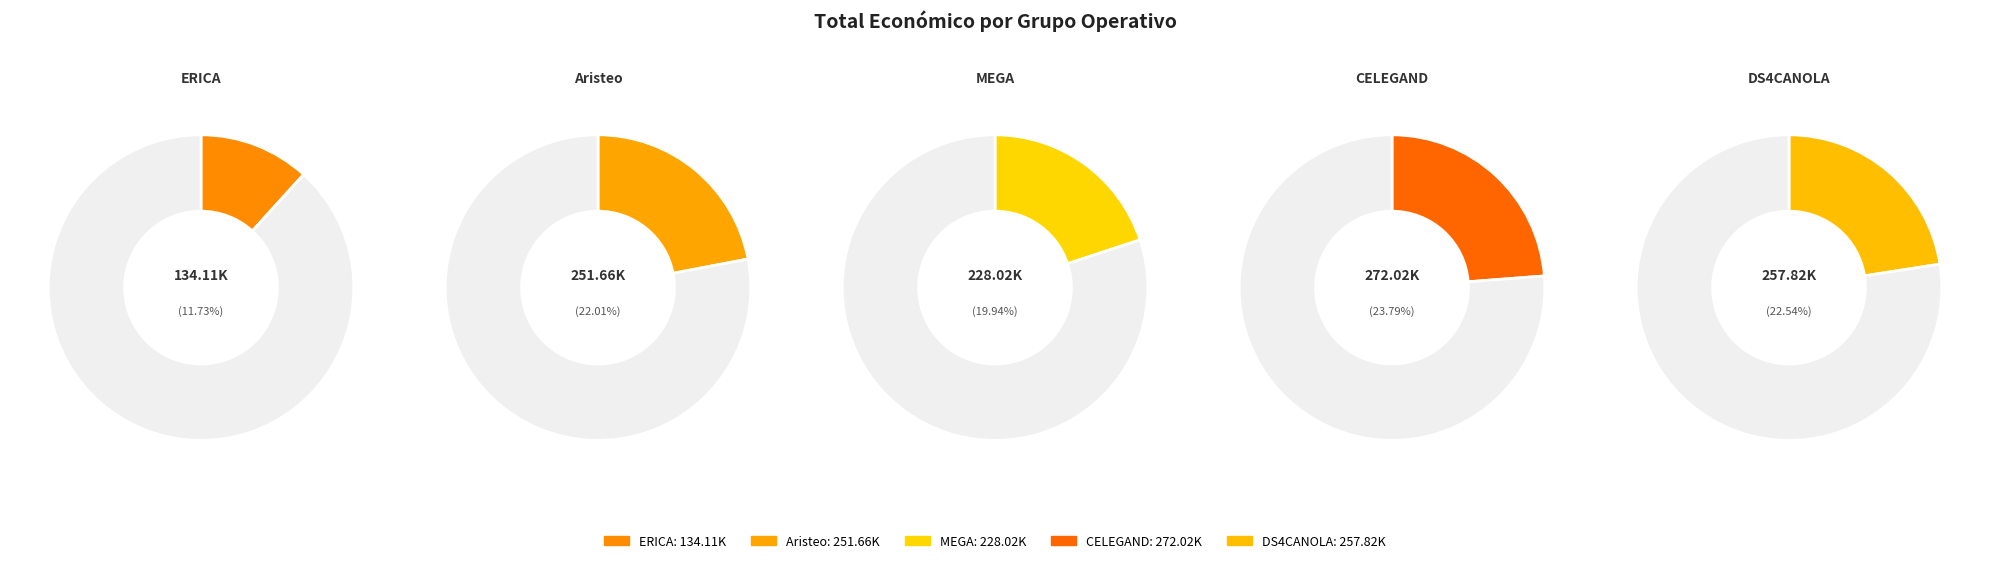

To the nearest percent, what percentage of the pie is CELEGAND?

24%